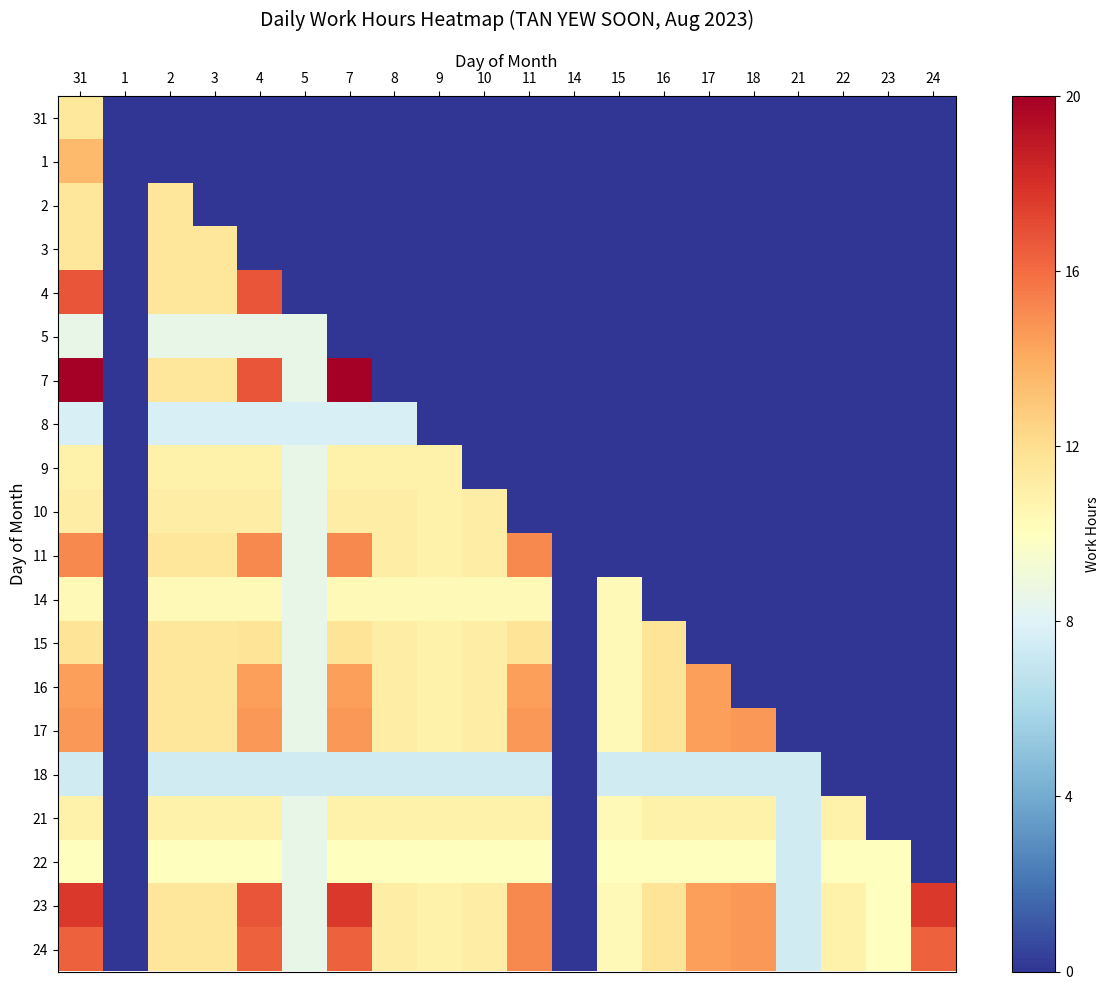

Reading left to right, what are all the values shown in this chart?

31: 31=0.6	1=0.0	2=0.0	3=0.0	4=0.0	5=0.0	7=0.0	8=0.0	9=0.0	10=0.0	11=0.0	14=0.0	15=0.0	16=0.0	17=0.0	18=0.0	21=0.0	22=0.0	23=0.0	24=0.0
1: 31=0.7	1=0.0	2=0.0	3=0.0	4=0.0	5=0.0	7=0.0	8=0.0	9=0.0	10=0.0	11=0.0	14=0.0	15=0.0	16=0.0	17=0.0	18=0.0	21=0.0	22=0.0	23=0.0	24=0.0
2: 31=0.6	1=0.0	2=0.6	3=0.0	4=0.0	5=0.0	7=0.0	8=0.0	9=0.0	10=0.0	11=0.0	14=0.0	15=0.0	16=0.0	17=0.0	18=0.0	21=0.0	22=0.0	23=0.0	24=0.0
3: 31=0.6	1=0.0	2=0.6	3=0.6	4=0.0	5=0.0	7=0.0	8=0.0	9=0.0	10=0.0	11=0.0	14=0.0	15=0.0	16=0.0	17=0.0	18=0.0	21=0.0	22=0.0	23=0.0	24=0.0
4: 31=0.8	1=0.0	2=0.6	3=0.6	4=0.8	5=0.0	7=0.0	8=0.0	9=0.0	10=0.0	11=0.0	14=0.0	15=0.0	16=0.0	17=0.0	18=0.0	21=0.0	22=0.0	23=0.0	24=0.0
5: 31=0.4	1=0.0	2=0.4	3=0.4	4=0.4	5=0.4	7=0.0	8=0.0	9=0.0	10=0.0	11=0.0	14=0.0	15=0.0	16=0.0	17=0.0	18=0.0	21=0.0	22=0.0	23=0.0	24=0.0
7: 31=1.0	1=0.0	2=0.6	3=0.6	4=0.8	5=0.4	7=1.0	8=0.0	9=0.0	10=0.0	11=0.0	14=0.0	15=0.0	16=0.0	17=0.0	18=0.0	21=0.0	22=0.0	23=0.0	24=0.0
8: 31=0.4	1=0.0	2=0.4	3=0.4	4=0.4	5=0.4	7=0.4	8=0.4	9=0.0	10=0.0	11=0.0	14=0.0	15=0.0	16=0.0	17=0.0	18=0.0	21=0.0	22=0.0	23=0.0	24=0.0
9: 31=0.5	1=0.0	2=0.5	3=0.5	4=0.5	5=0.4	7=0.5	8=0.5	9=0.5	10=0.0	11=0.0	14=0.0	15=0.0	16=0.0	17=0.0	18=0.0	21=0.0	22=0.0	23=0.0	24=0.0
10: 31=0.6	1=0.0	2=0.6	3=0.6	4=0.6	5=0.4	7=0.6	8=0.6	9=0.5	10=0.6	11=0.0	14=0.0	15=0.0	16=0.0	17=0.0	18=0.0	21=0.0	22=0.0	23=0.0	24=0.0
11: 31=0.8	1=0.0	2=0.6	3=0.6	4=0.8	5=0.4	7=0.8	8=0.6	9=0.5	10=0.6	11=0.8	14=0.0	15=0.0	16=0.0	17=0.0	18=0.0	21=0.0	22=0.0	23=0.0	24=0.0
14: 31=0.5	1=0.0	2=0.5	3=0.5	4=0.5	5=0.4	7=0.5	8=0.5	9=0.5	10=0.5	11=0.5	14=0.0	15=0.5	16=0.0	17=0.0	18=0.0	21=0.0	22=0.0	23=0.0	24=0.0
15: 31=0.6	1=0.0	2=0.6	3=0.6	4=0.6	5=0.4	7=0.6	8=0.6	9=0.5	10=0.6	11=0.6	14=0.0	15=0.5	16=0.6	17=0.0	18=0.0	21=0.0	22=0.0	23=0.0	24=0.0
16: 31=0.7	1=0.0	2=0.6	3=0.6	4=0.7	5=0.4	7=0.7	8=0.6	9=0.5	10=0.6	11=0.7	14=0.0	15=0.5	16=0.6	17=0.7	18=0.0	21=0.0	22=0.0	23=0.0	24=0.0
17: 31=0.7	1=0.0	2=0.6	3=0.6	4=0.7	5=0.4	7=0.7	8=0.6	9=0.5	10=0.6	11=0.7	14=0.0	15=0.5	16=0.6	17=0.7	18=0.7	21=0.0	22=0.0	23=0.0	24=0.0
18: 31=0.4	1=0.0	2=0.4	3=0.4	4=0.4	5=0.4	7=0.4	8=0.4	9=0.4	10=0.4	11=0.4	14=0.0	15=0.4	16=0.4	17=0.4	18=0.4	21=0.4	22=0.0	23=0.0	24=0.0
21: 31=0.5	1=0.0	2=0.5	3=0.5	4=0.5	5=0.4	7=0.5	8=0.5	9=0.5	10=0.5	11=0.5	14=0.0	15=0.5	16=0.5	17=0.5	18=0.5	21=0.4	22=0.5	23=0.0	24=0.0
22: 31=0.5	1=0.0	2=0.5	3=0.5	4=0.5	5=0.4	7=0.5	8=0.5	9=0.5	10=0.5	11=0.5	14=0.0	15=0.5	16=0.5	17=0.5	18=0.5	21=0.4	22=0.5	23=0.5	24=0.0
23: 31=0.9	1=0.0	2=0.6	3=0.6	4=0.8	5=0.4	7=0.9	8=0.6	9=0.5	10=0.6	11=0.8	14=0.0	15=0.5	16=0.6	17=0.7	18=0.7	21=0.4	22=0.5	23=0.5	24=0.9
24: 31=0.8	1=0.0	2=0.6	3=0.6	4=0.8	5=0.4	7=0.8	8=0.6	9=0.5	10=0.6	11=0.8	14=0.0	15=0.5	16=0.6	17=0.7	18=0.7	21=0.4	22=0.5	23=0.5	24=0.8